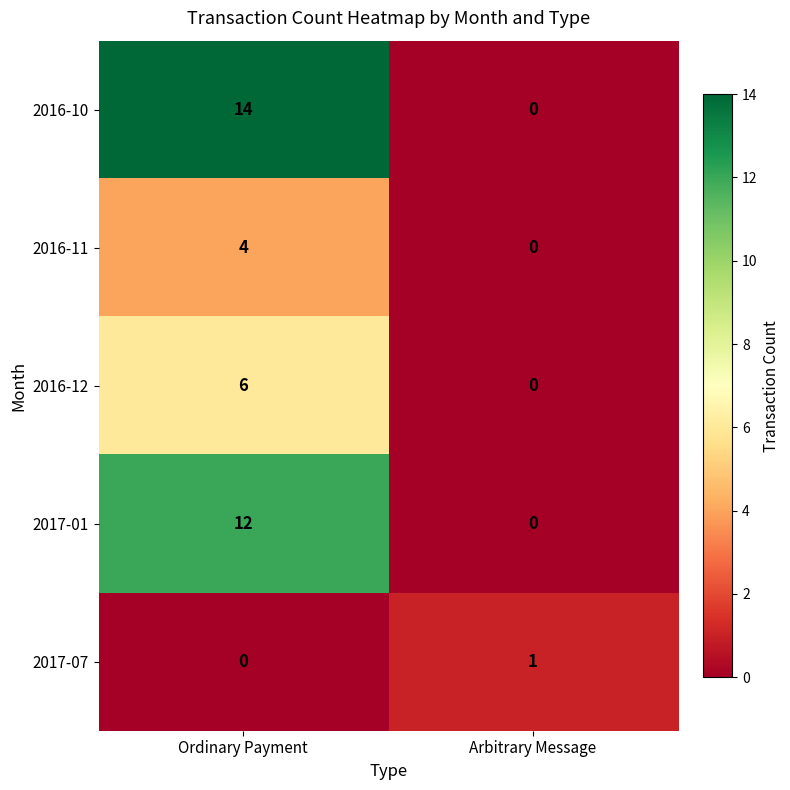

Is it true that 2017-07 equals 1 at Arbitrary Message?

True